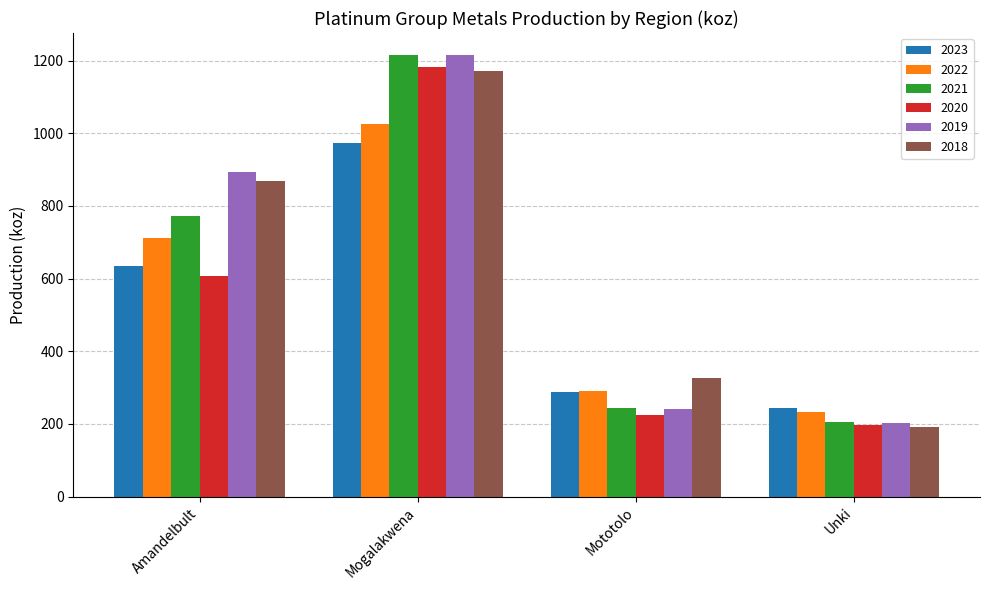

Where is 2021 nearest to the value 709?

Amandelbult